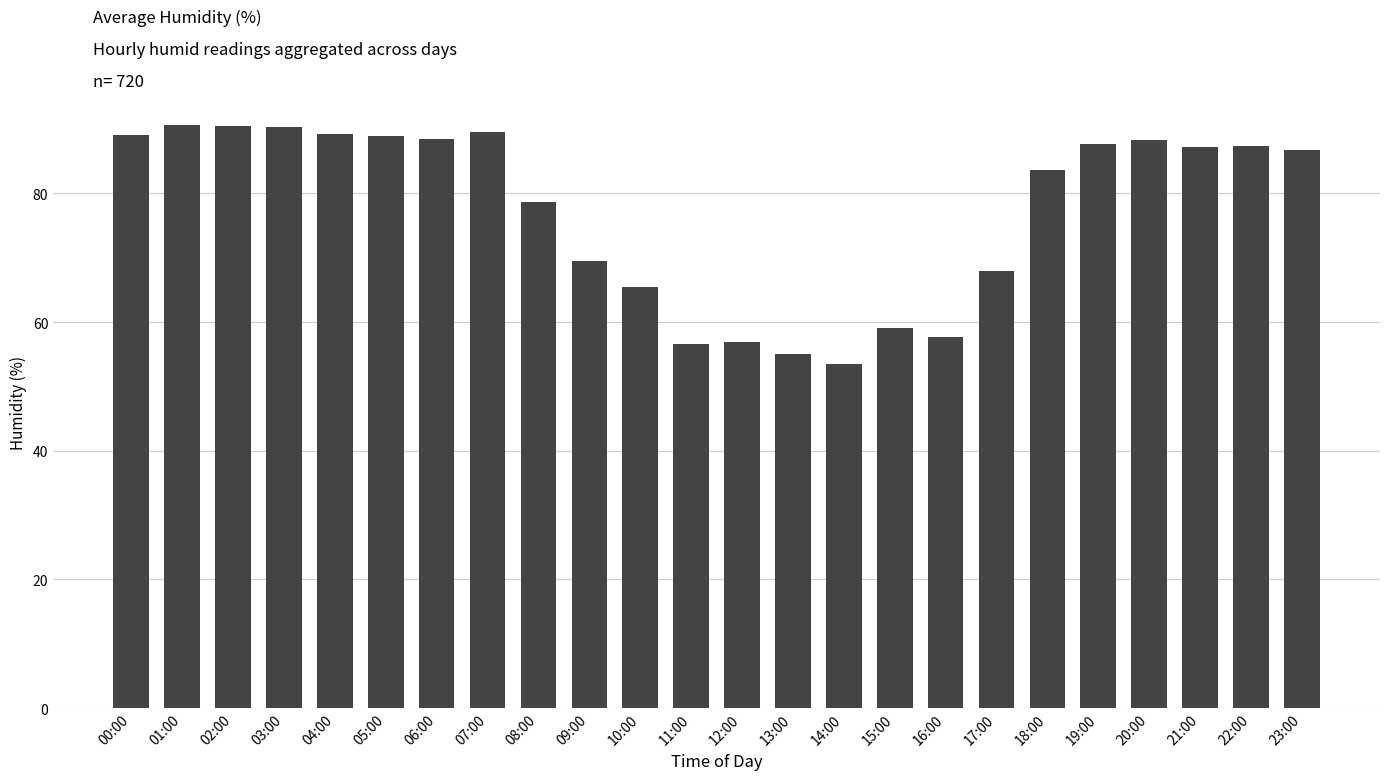

True or false: the data shows 89.0 at 05:00.

True